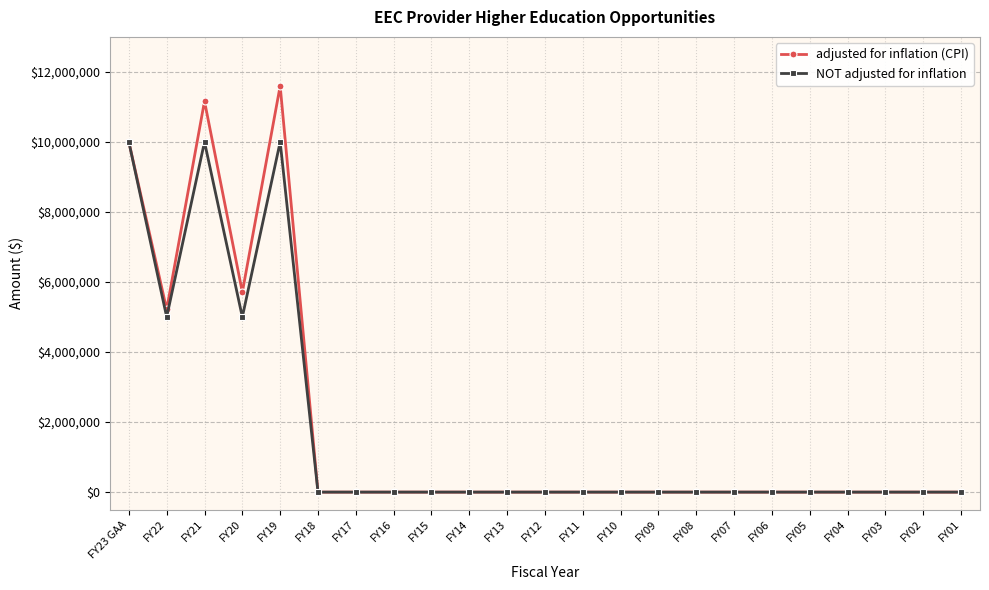

Reading left to right, what are all the values shown in this chart?

adjusted for inflation (CPI): 10000000	5216311	11163760	5709649	11599777	0	0	0	0	0	0	0	0	0	0	0	0	0	0	0	0	0	0
NOT adjusted for inflation: 10000000	5000000	10000000	5000000	10000000	0	0	0	0	0	0	0	0	0	0	0	0	0	0	0	0	0	0